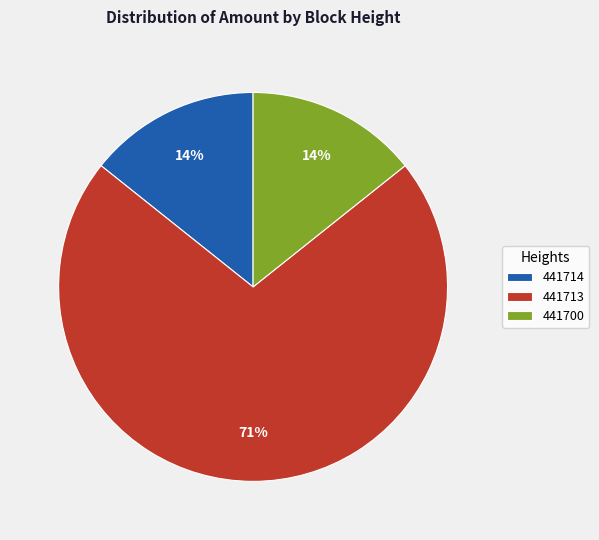

Count the number of slices in the pie.

3